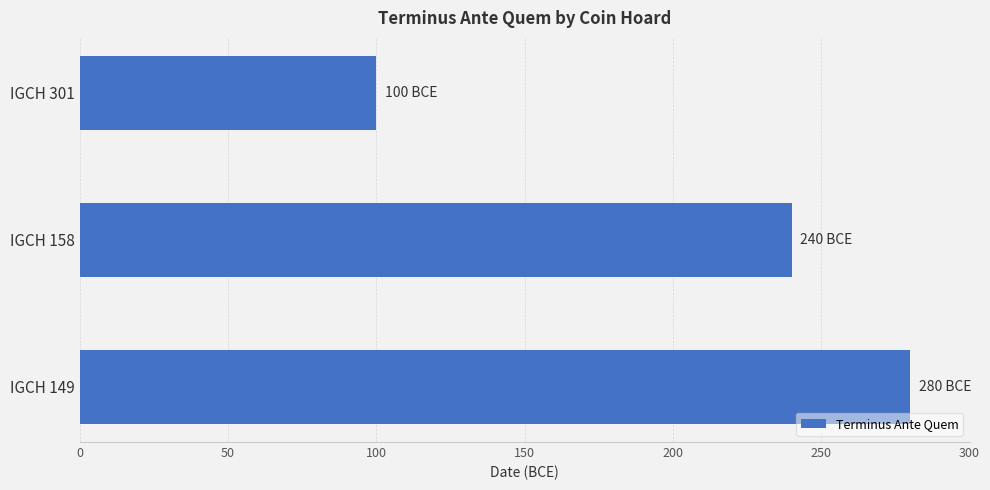

Approximately how many times larger is the value at IGCH 149 compared to IGCH 158?

1.2